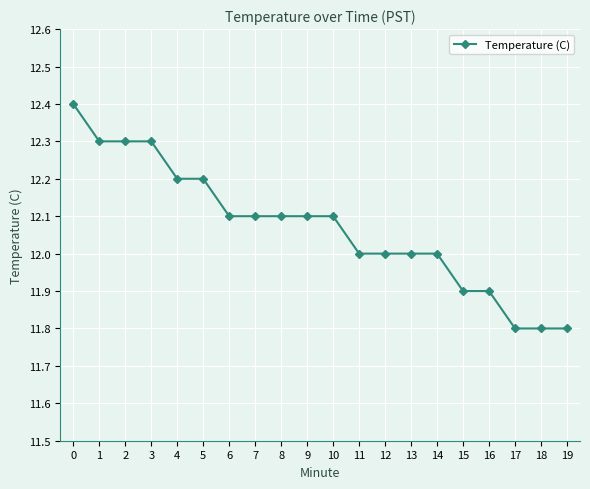

Approximately how many times larger is the value at 14 compared to 19?

1.0